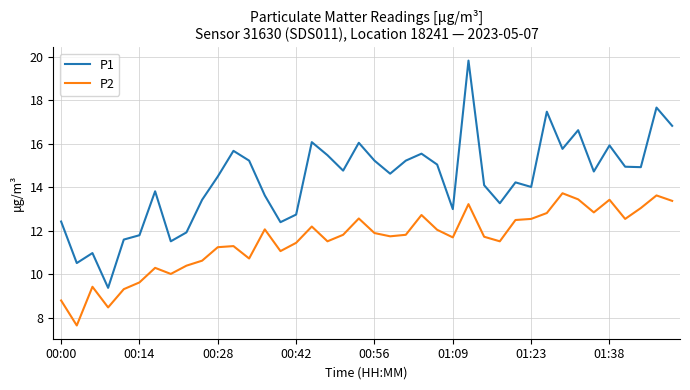

What is the maximum value shown in the chart?

19.8